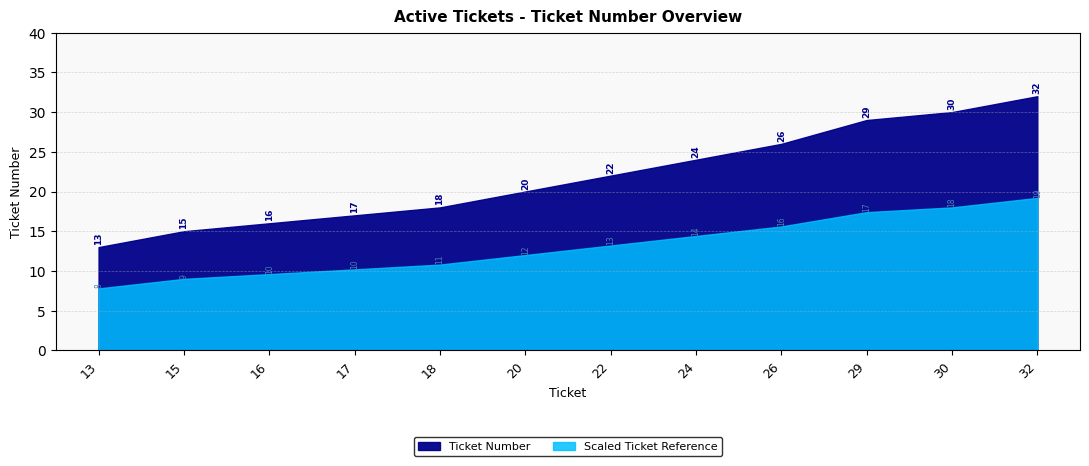

The chart shows a value of 7 at 29. True or false?

False